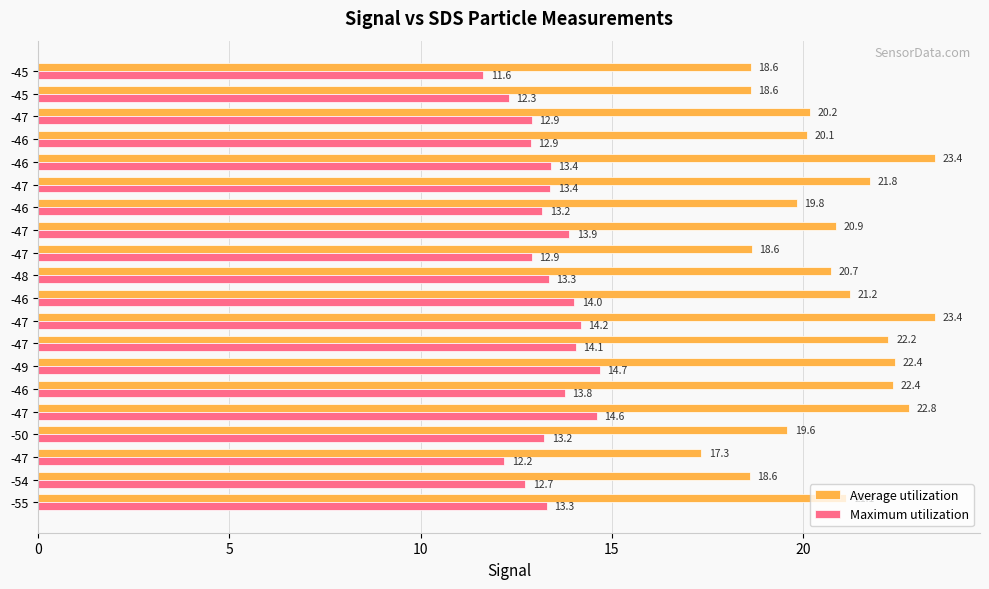

What is the highest value of the Average utilization series?

23.4